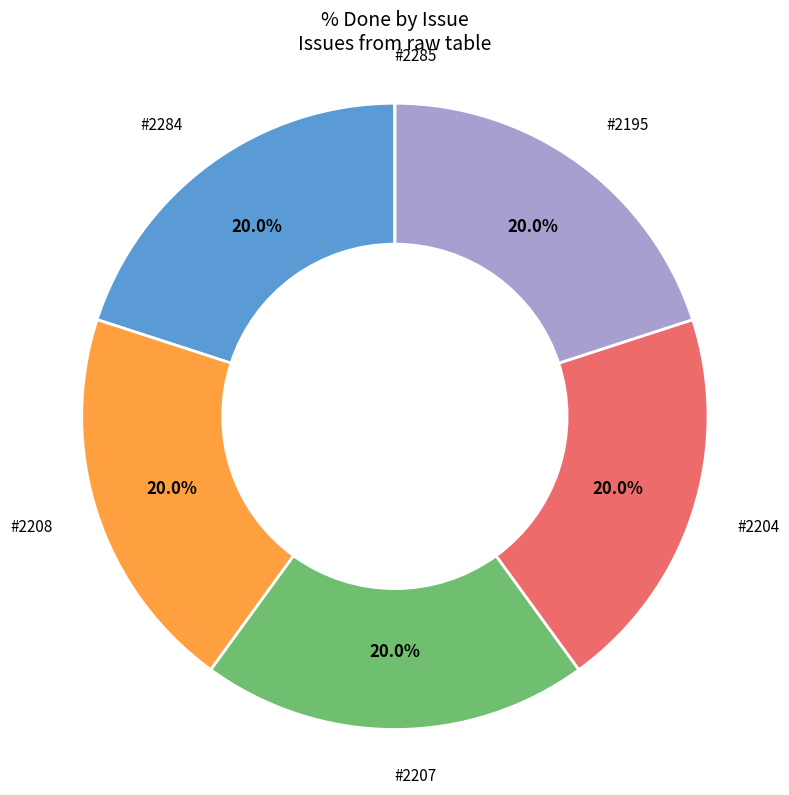

Does any single category account for the majority?

No